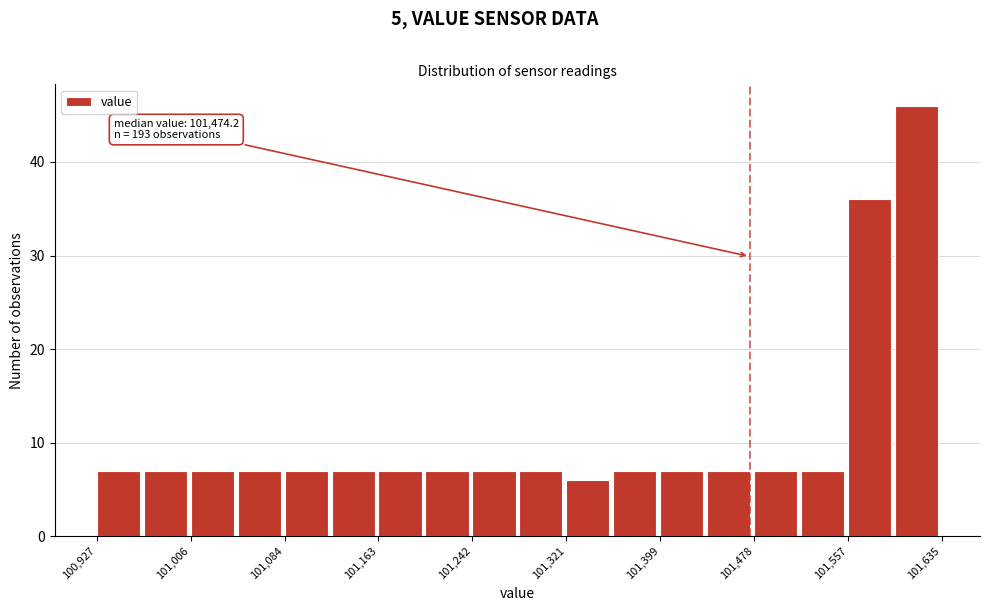

Around what value on the x-axis is the tallest bar? Give the approximate position of its centre, as read against the axis.

101610